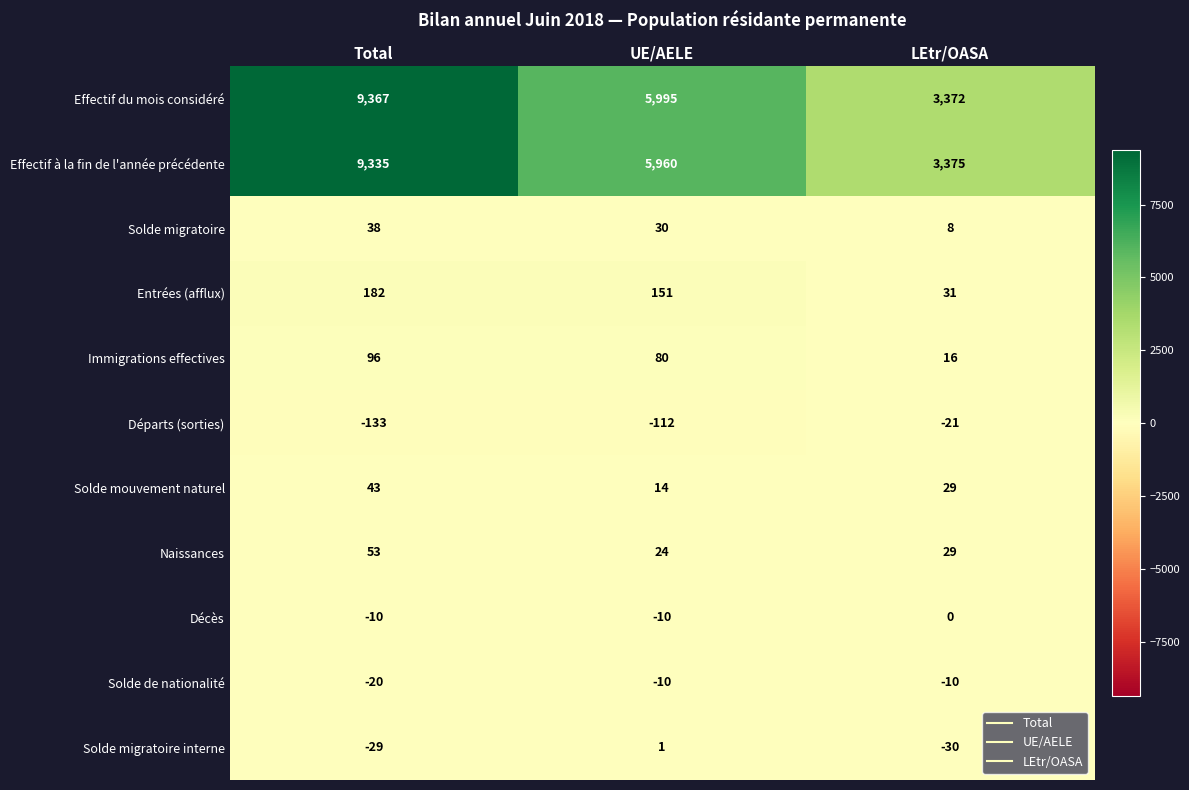

At how many categories does at least one series exceed 8580?

1